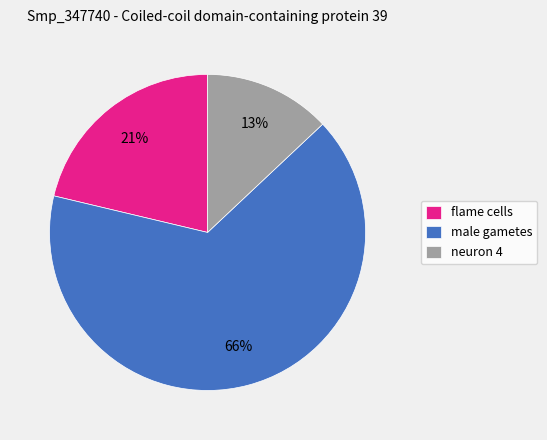

Between flame cells and neuron 4, which is larger?

flame cells